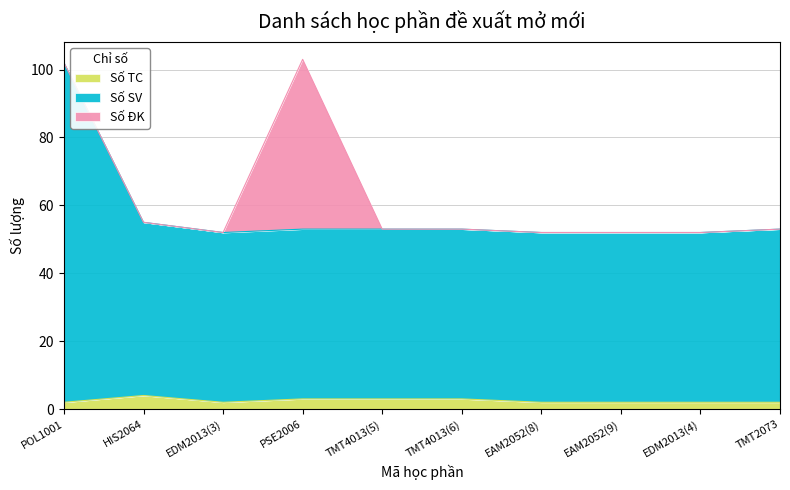

What is the difference between the maximum and minimum values in the Số SV series?

50